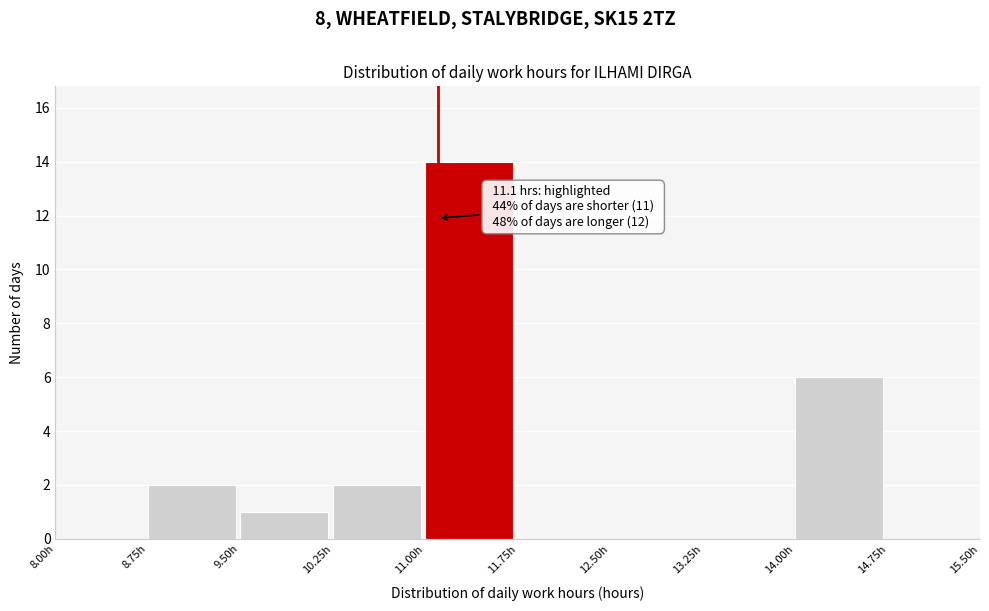

Which range on the x-axis has the tallest bar?

11.00 to 11.75